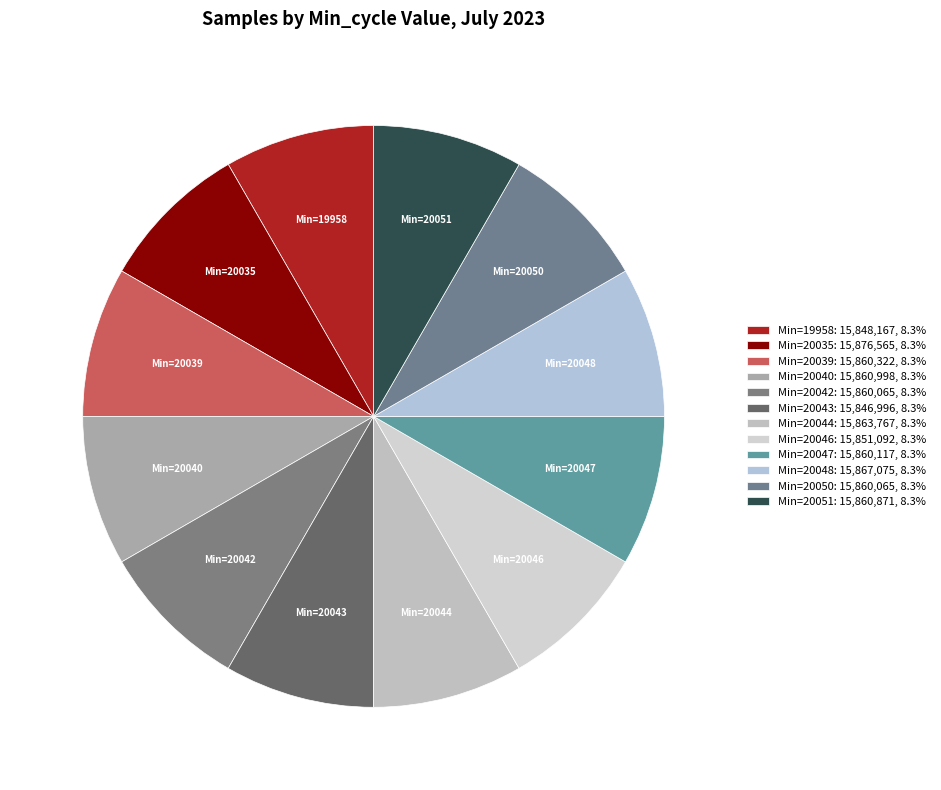

Is there a majority slice in this chart?

No